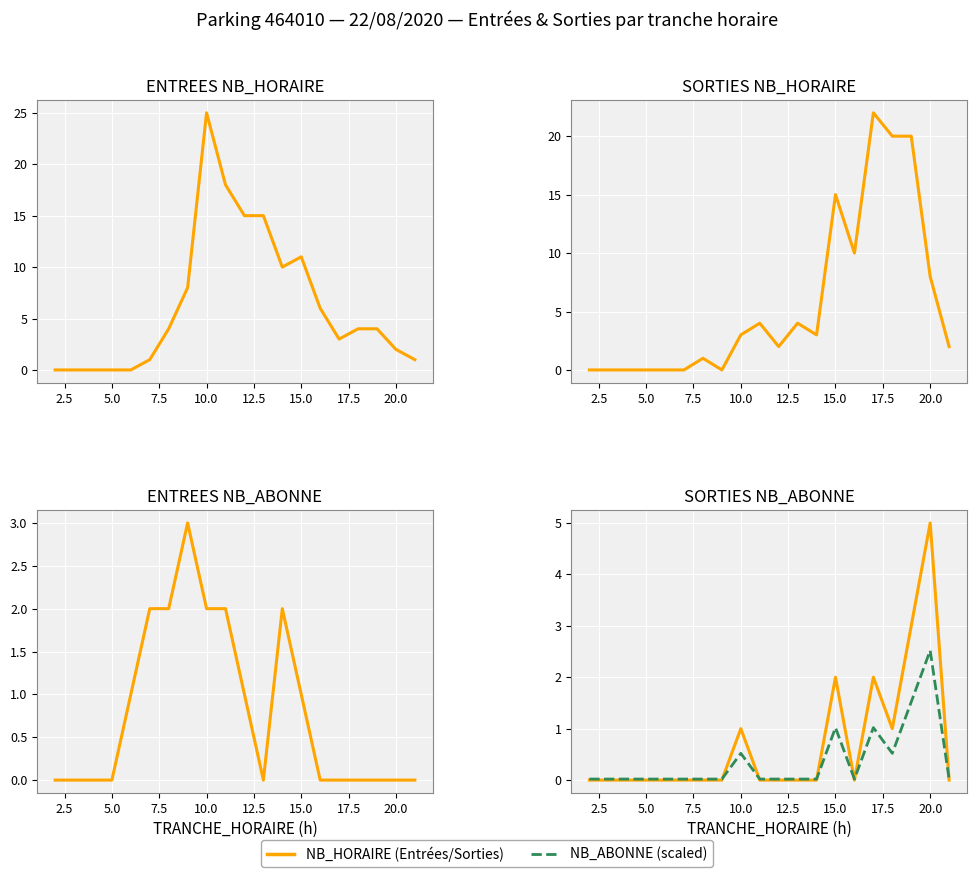

How many NB_ABONNE values are between 0 and 1?

16